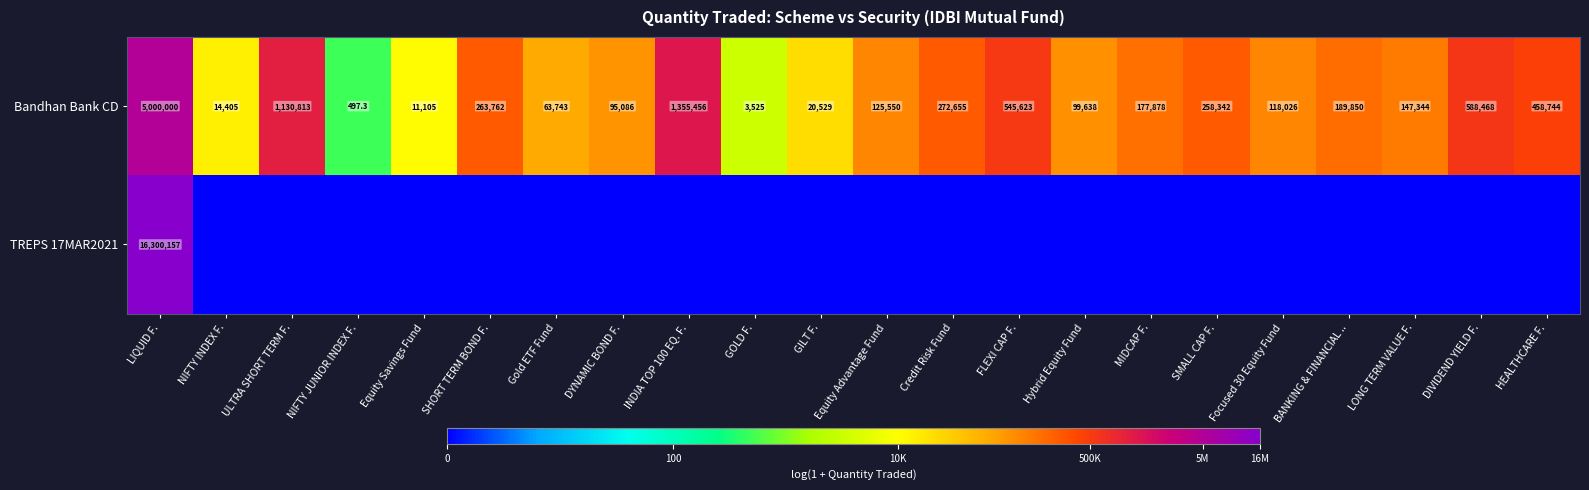

The Bandhan Bank CD series shows 14405.0 at NIFTY INDEX F.. True or false?

True